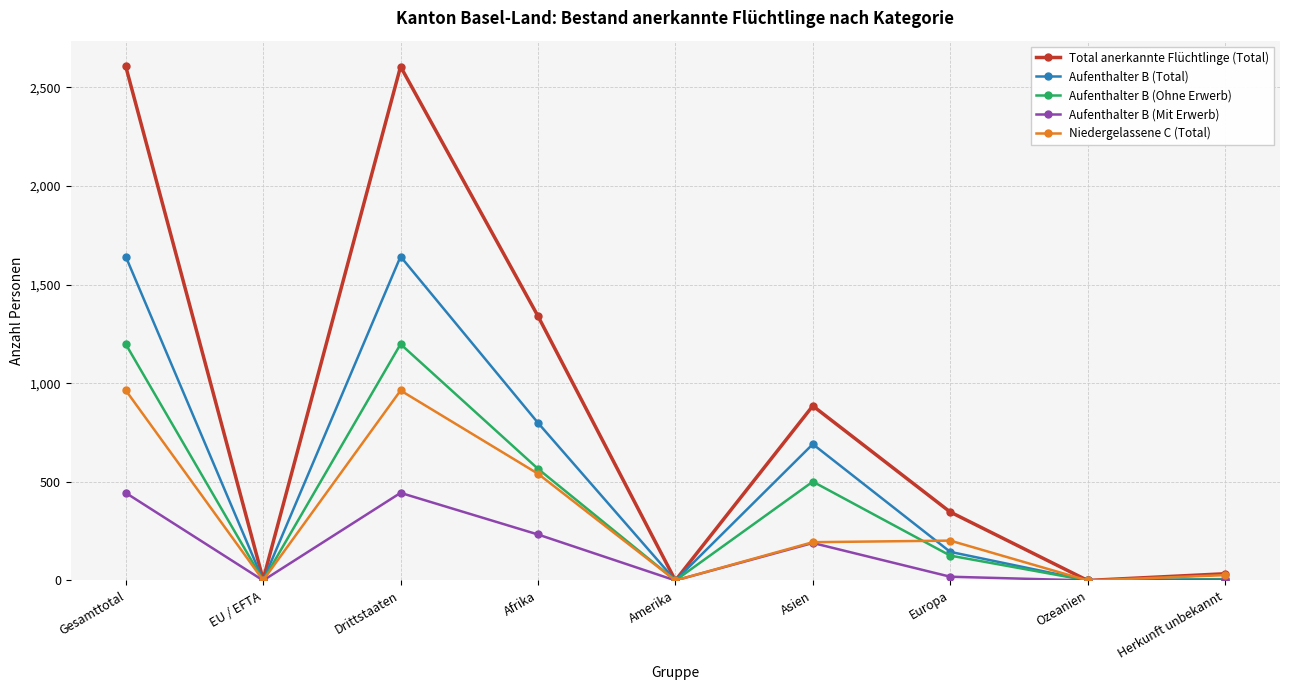

The Niedergelassene C (Total) series shows 0 at Ozeanien. True or false?

True